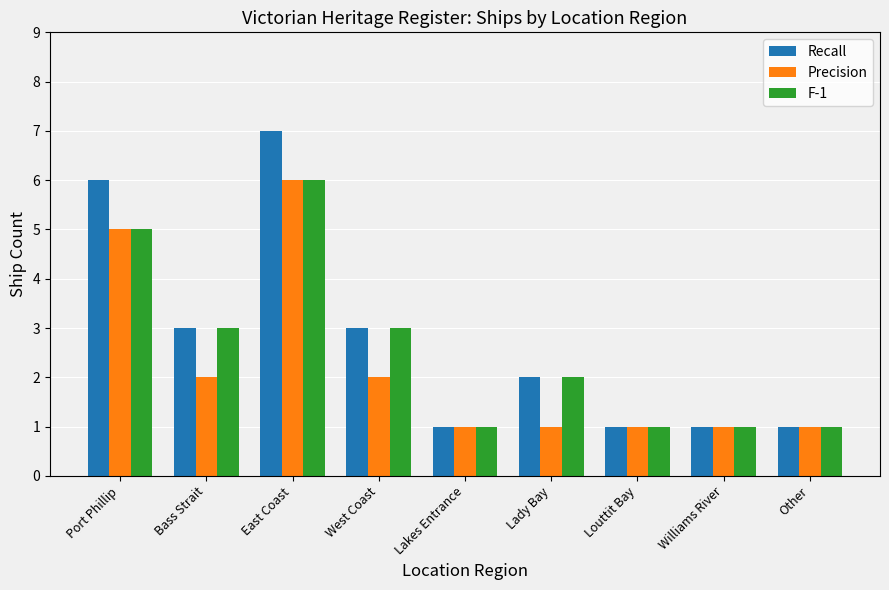

At which category does the chart reach its peak across all series?

East Coast